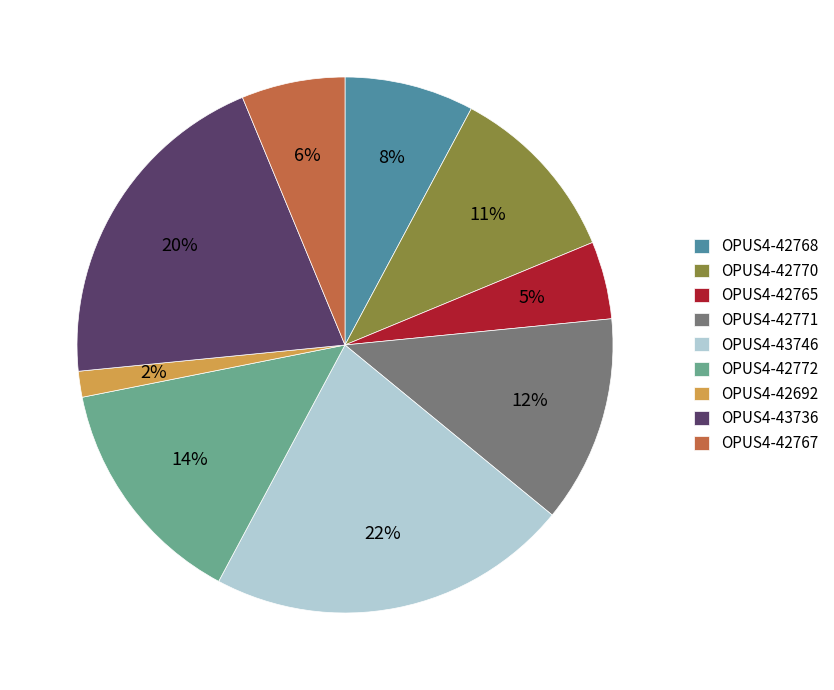

Rank the categories by value from lowest to highest.

OPUS4-42692, OPUS4-42765, OPUS4-42767, OPUS4-42768, OPUS4-42770, OPUS4-42771, OPUS4-42772, OPUS4-43736, OPUS4-43746